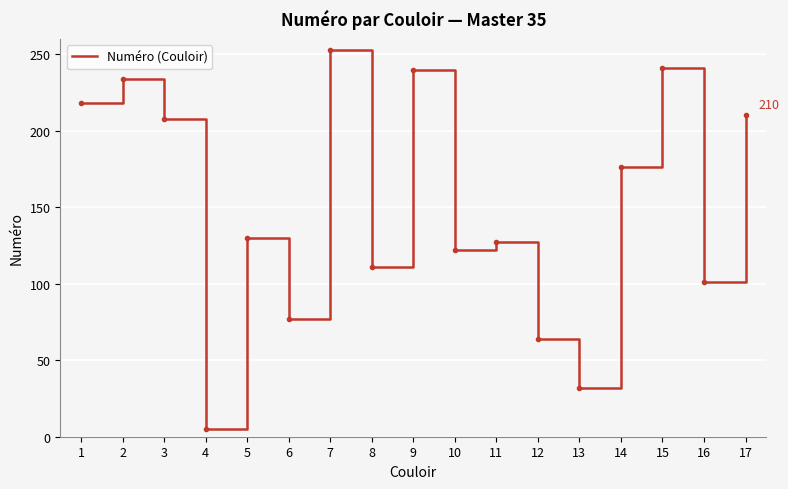

What is the change in value from 8 to 15?

+130